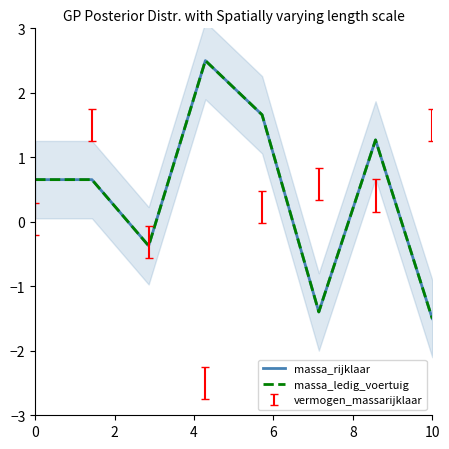

What is the sum of the massa_rijklaar values at 10 and 0?

-0.7